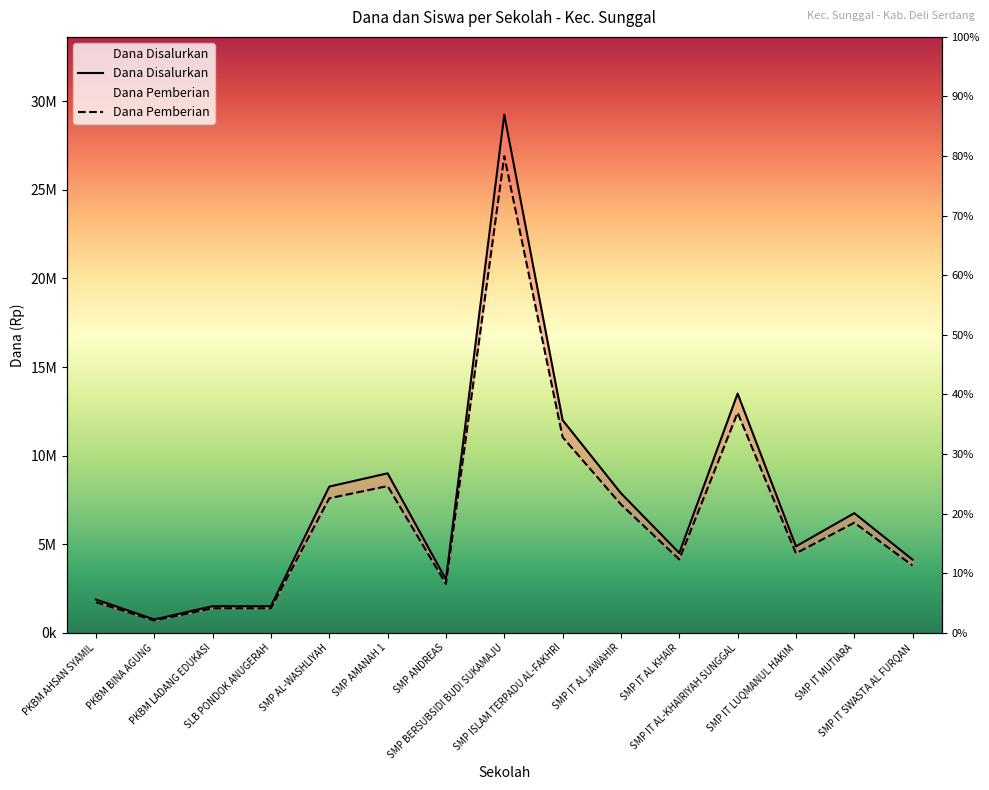

Is this an area chart (filled region under the line)?

No